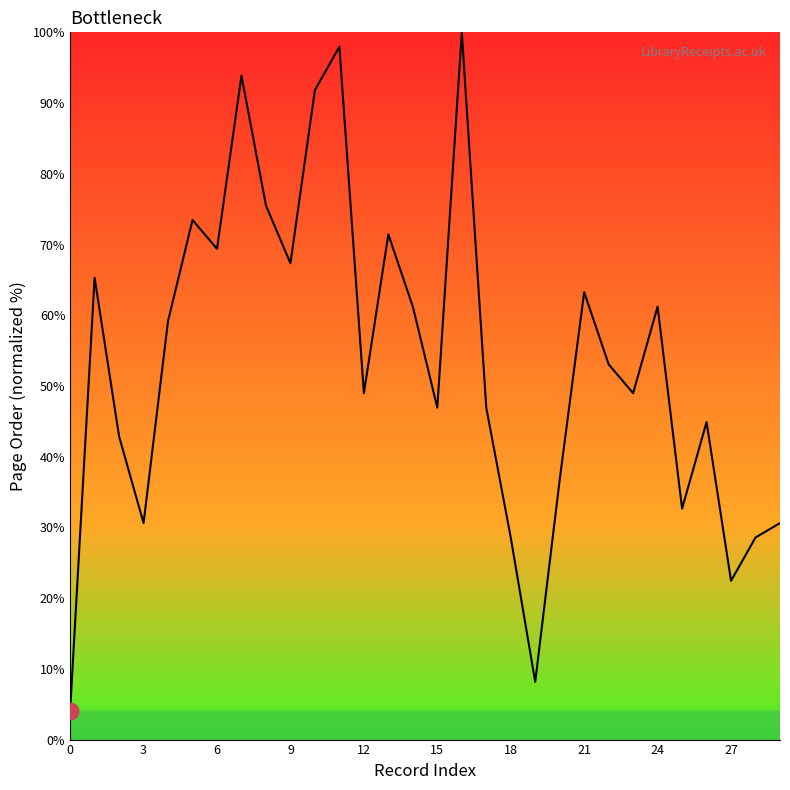

What is the smallest value displayed?

4.1